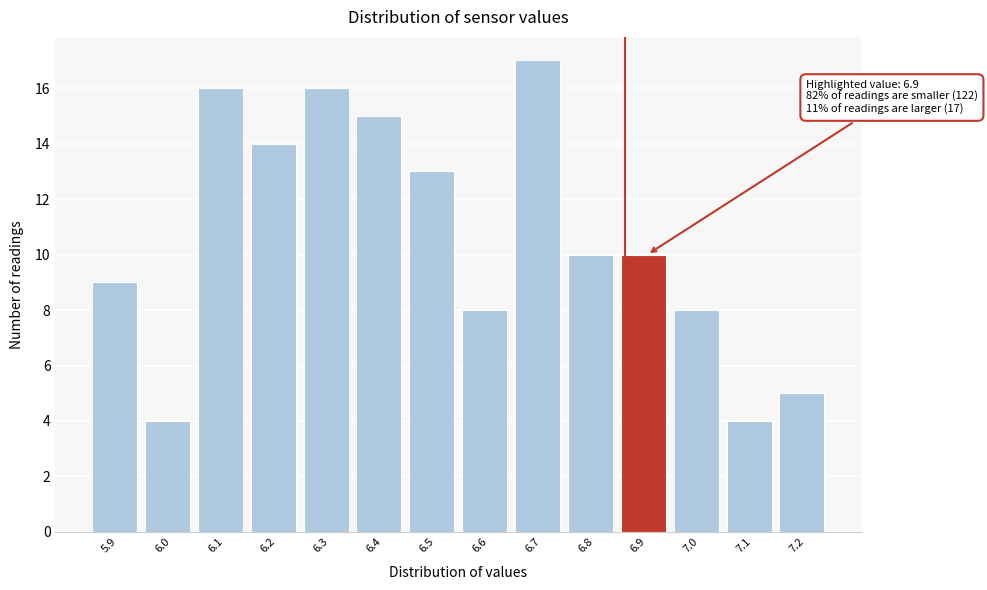

Reading right to left, extract all data points from this chart.

7.2=5	7.1=4	7.0=8	6.9=10	6.8=10	6.7=17	6.6=8	6.5=13	6.4=15	6.3=16	6.2=14	6.1=16	6.0=4	5.9=9